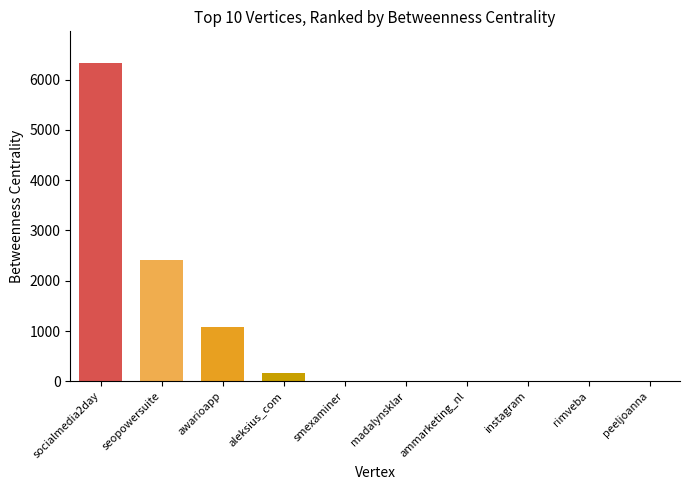

What is the sum of all values?

9992.0